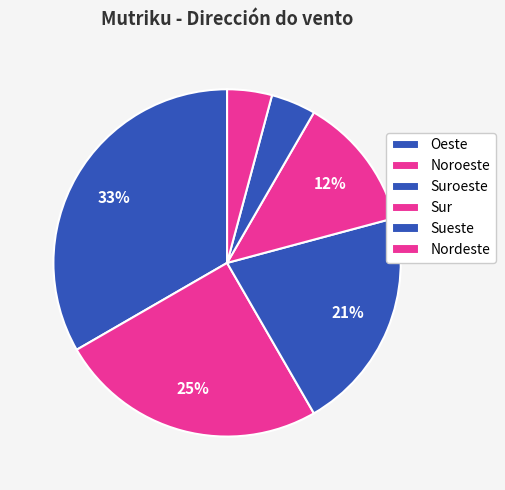

How many slices are in this pie chart?

6